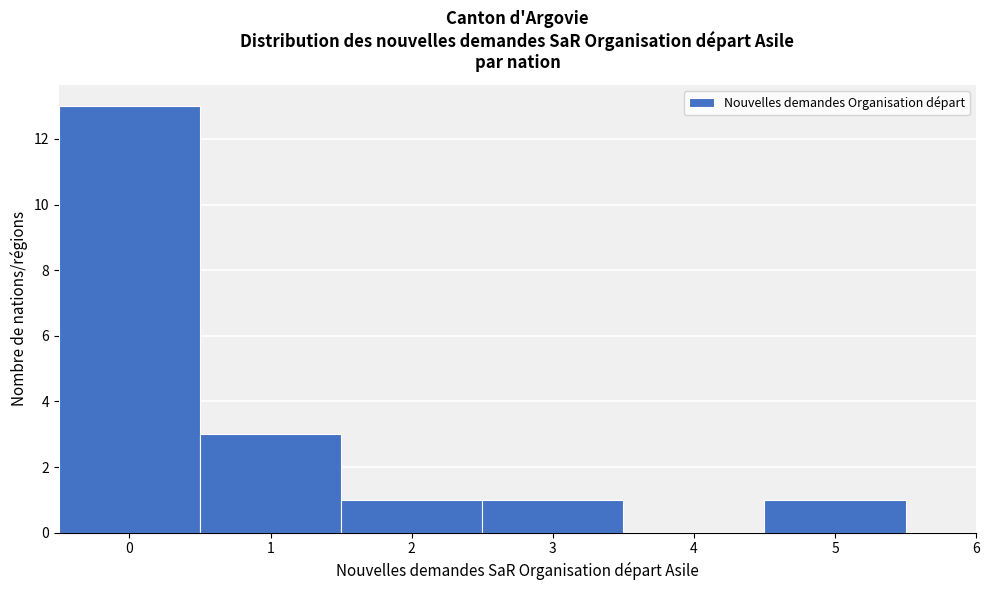

How tall is the bar that spans 4.5 to 5.5 on the x-axis? The values are not printed on the chart, so give them approximately, as read against the axis.

1